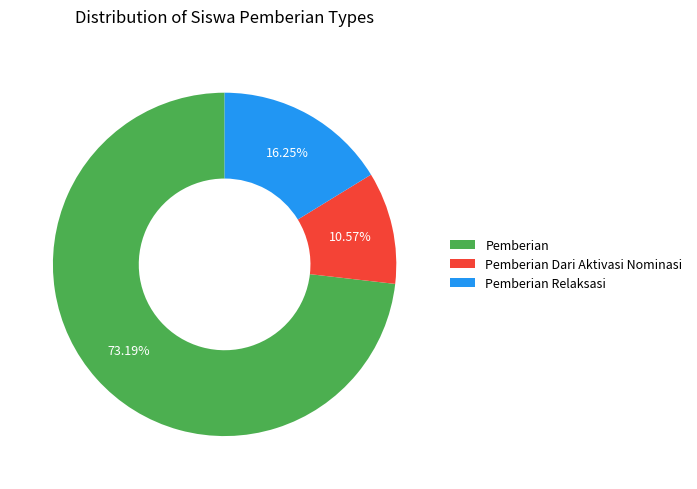

Is there a majority slice in this chart?

Yes